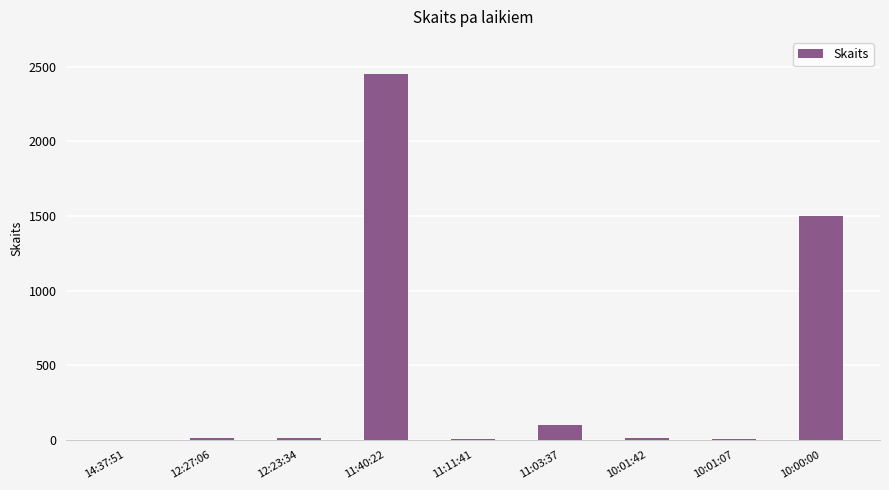

What is the difference between the values at 11:40:22 and 10:01:42?

2438